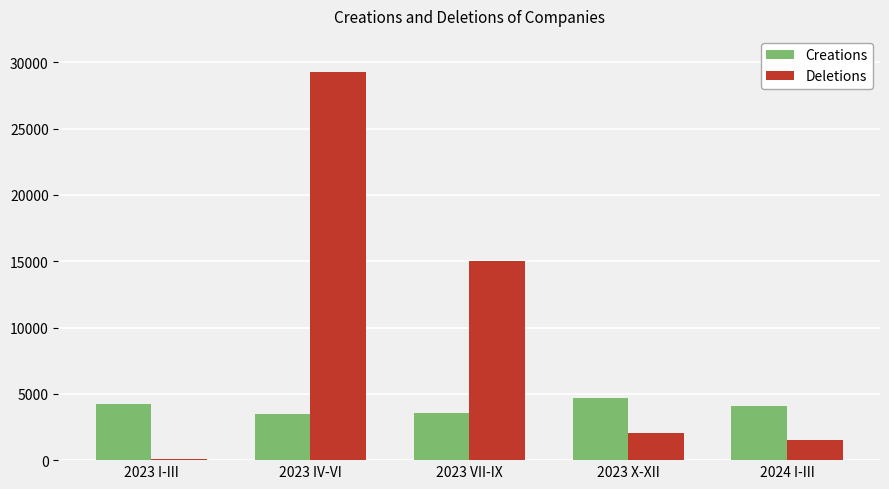

Read the Creations value at 2023 IV-VI, to the nearest 100.

3500